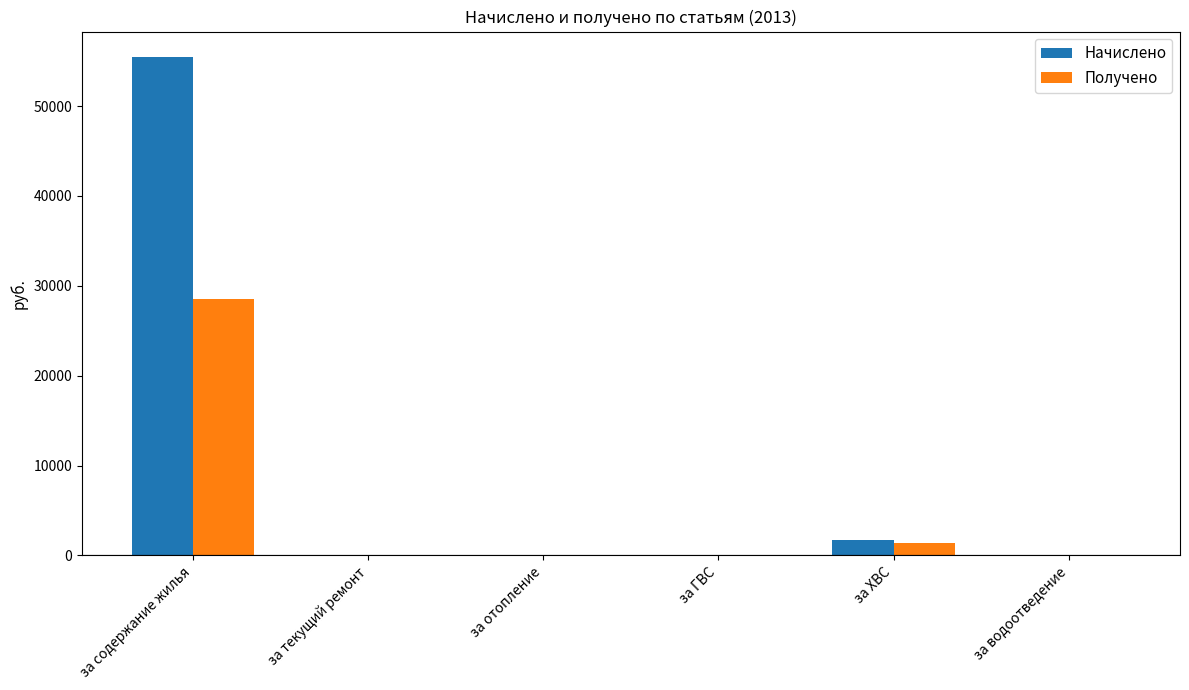

True or false: Получено has a value of 0.0 at за ГВС.

True